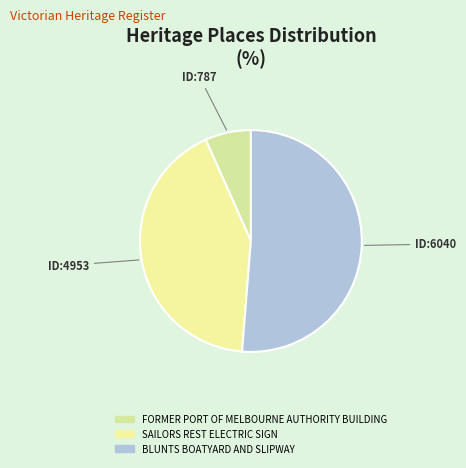

To the nearest percent, what is the average slice percentage?

33%